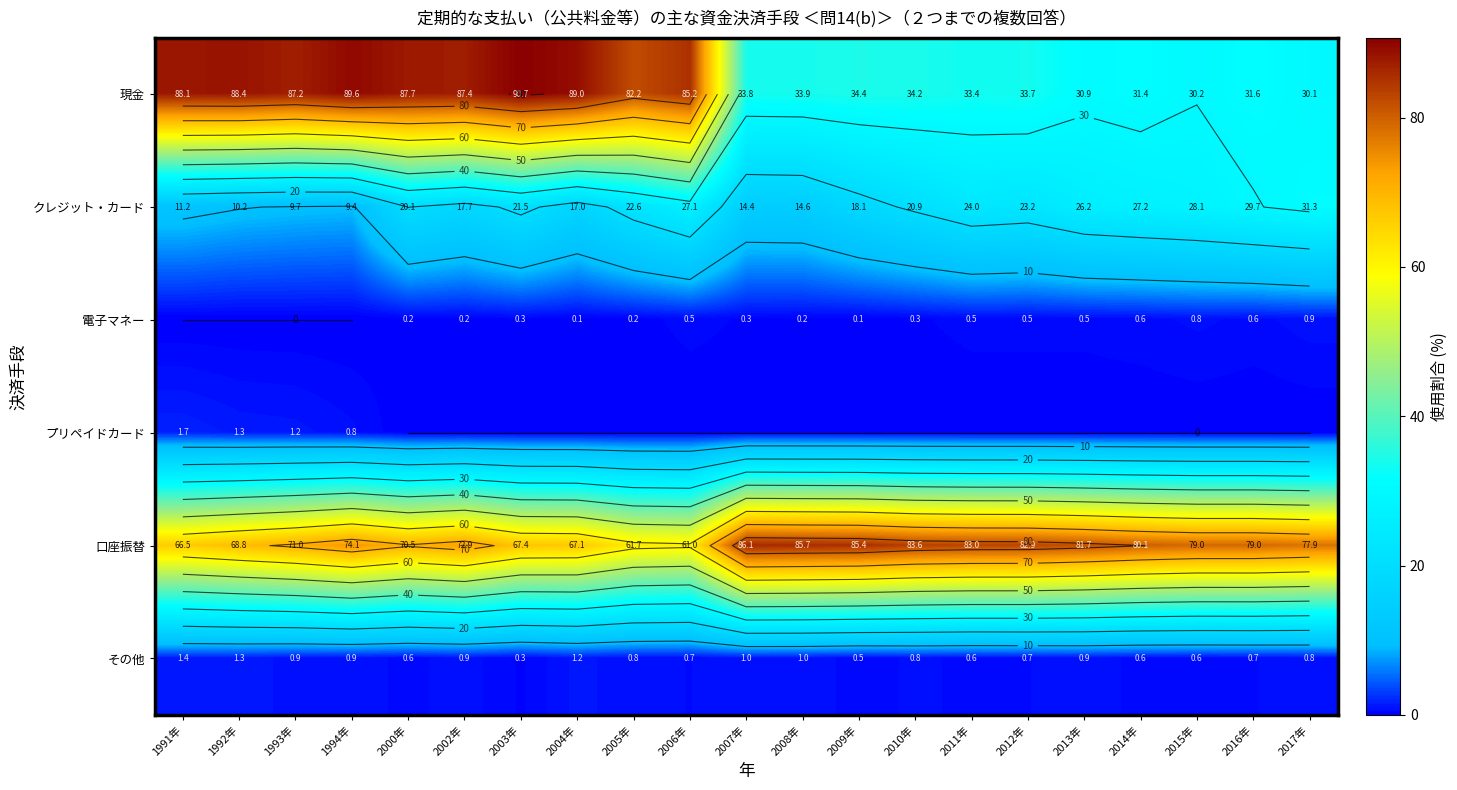

Which series has the largest total across all categories?

口座振替